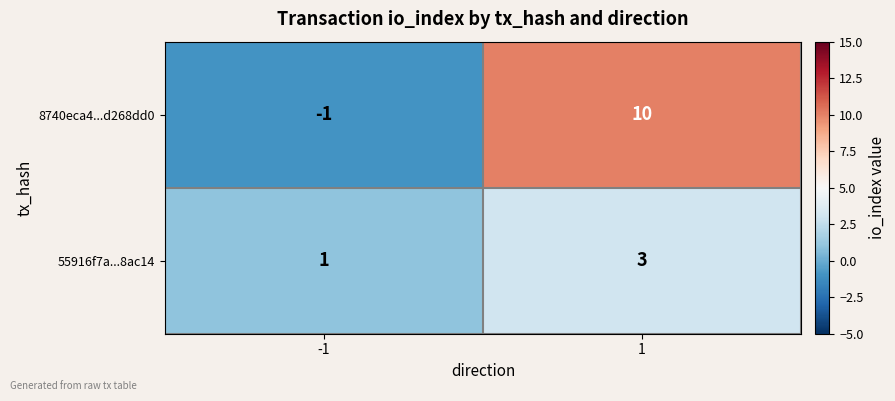

List the series in order of their peak value, lowest first.

55916f7a...8ac14, 8740eca4...d268dd0